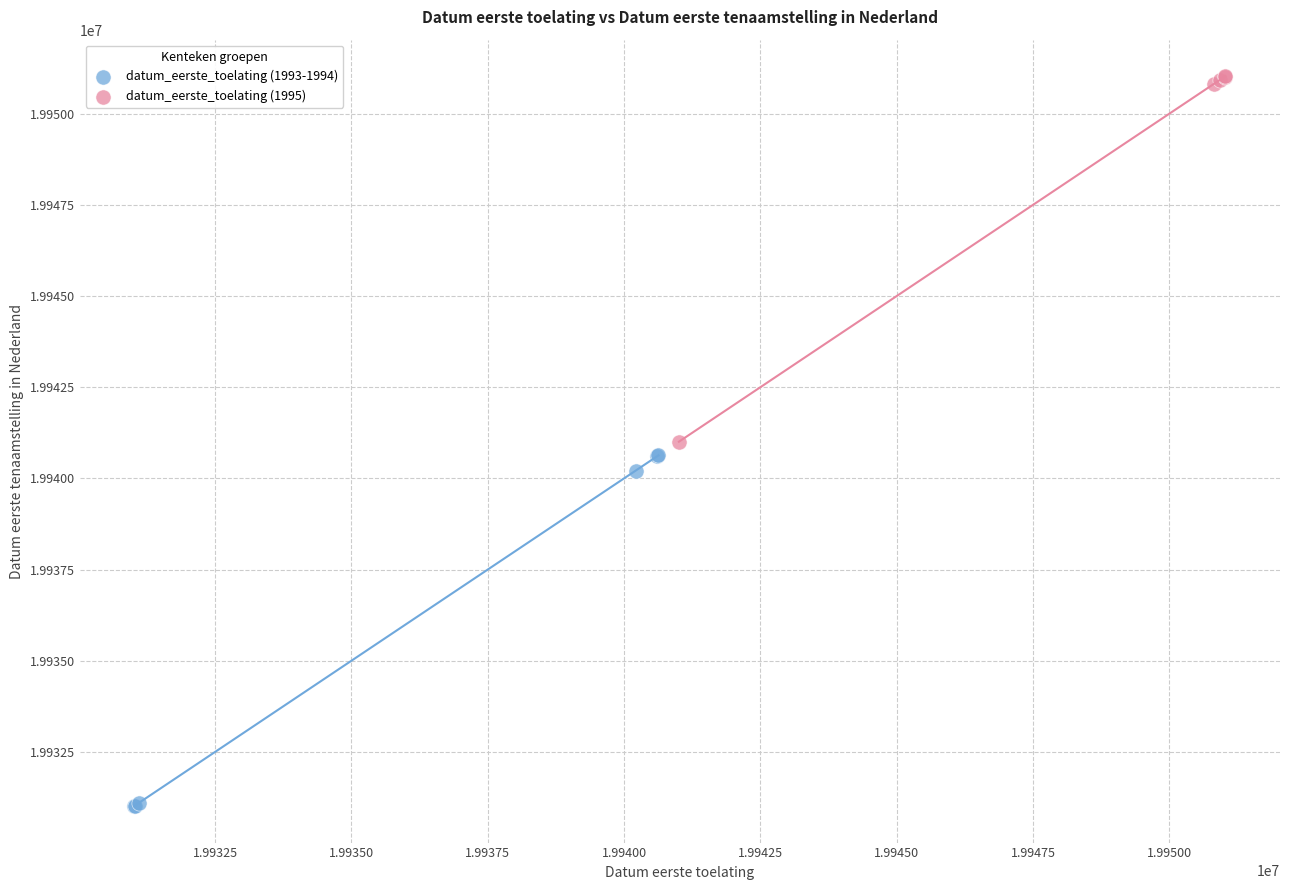

What are all the series names shown in the legend?

datum_eerste_toelating (1993-1994), datum_eerste_toelating (1995)